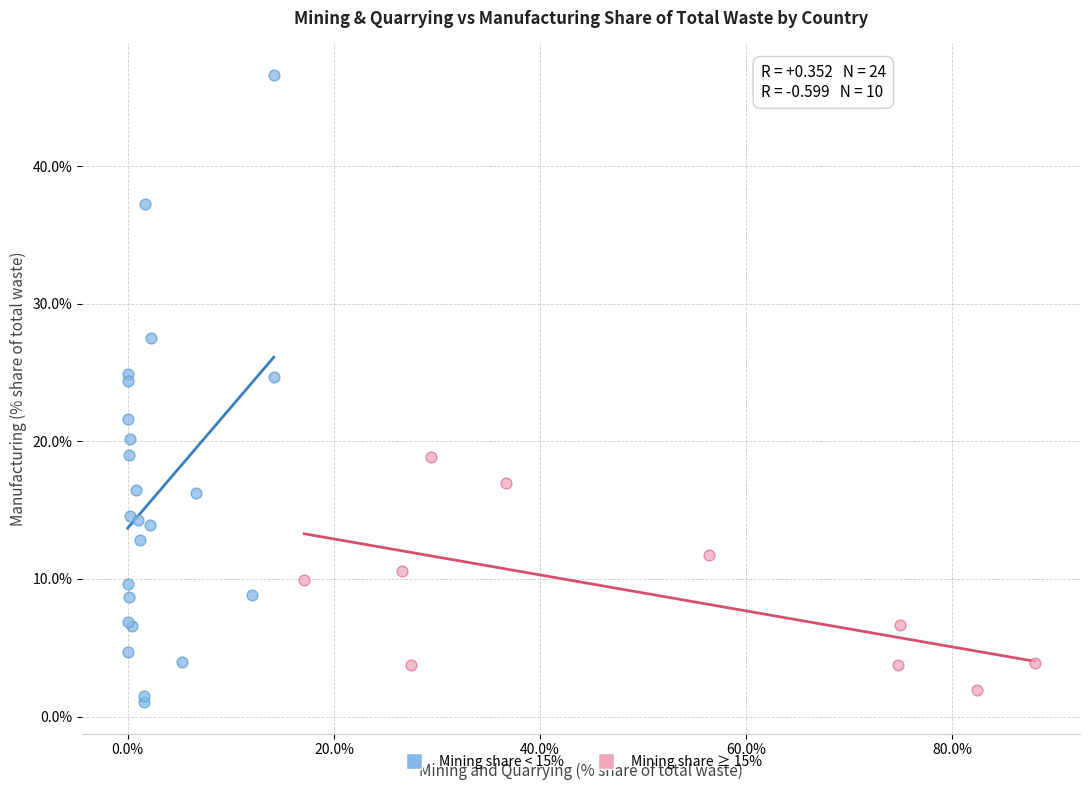

Which series has the widest spread of Y values?

Mining share < 15%